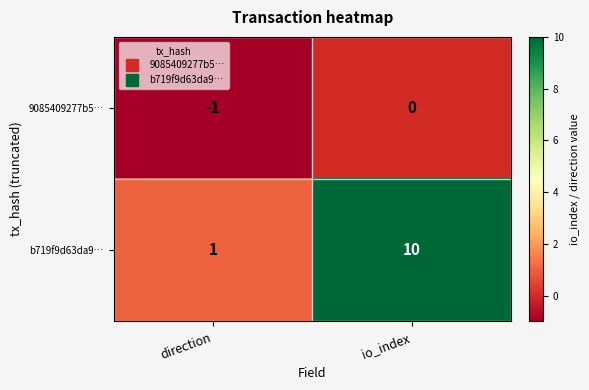

What is the maximum value shown in the chart?

10